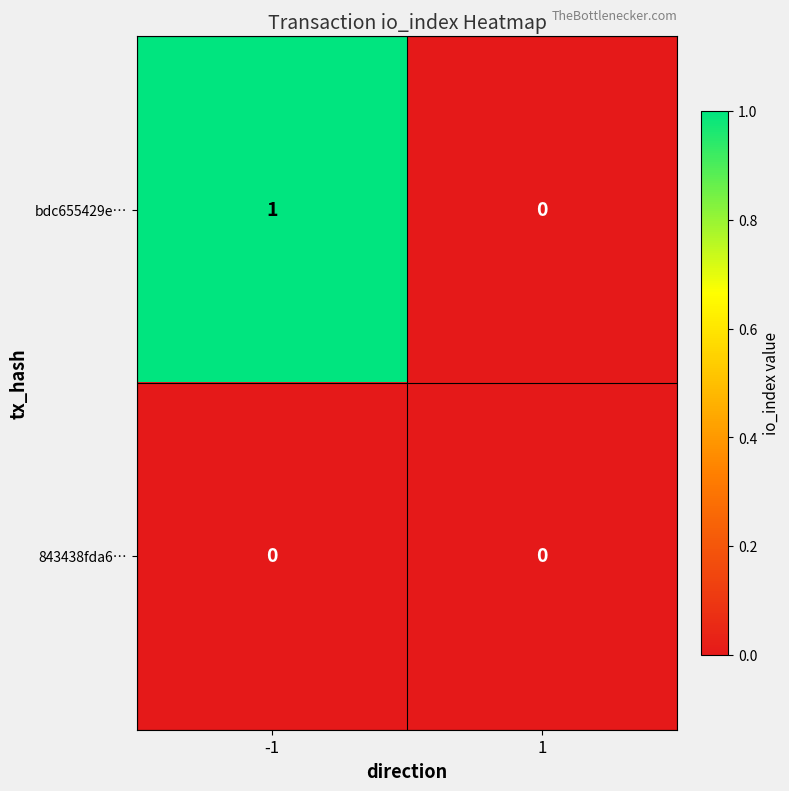

Reading left to right, transcribe all the data shown in this chart.

bdc655429e…: 1	0
843438fda6…: 0	0